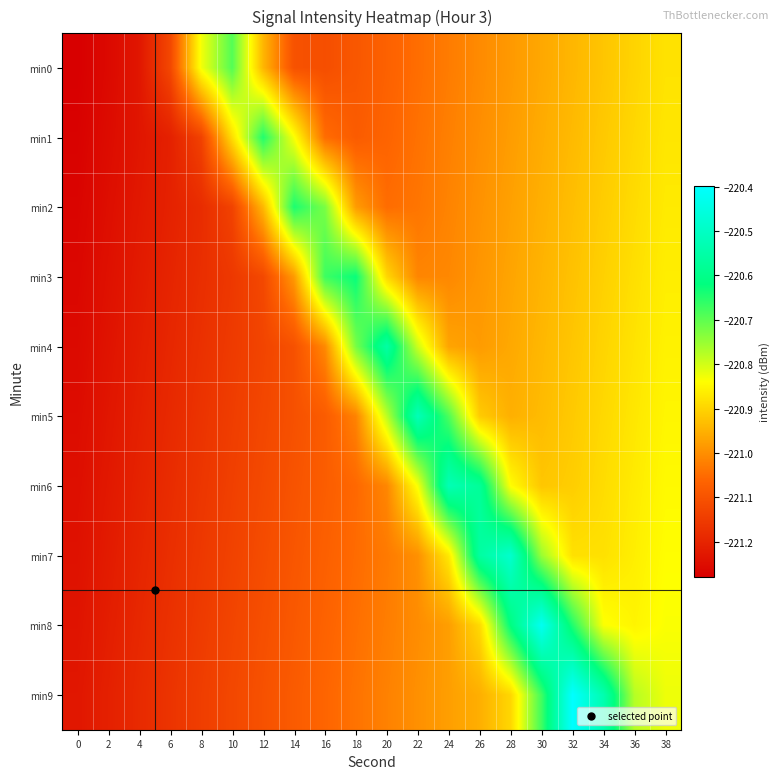

Which series has the largest total across all categories?

min9